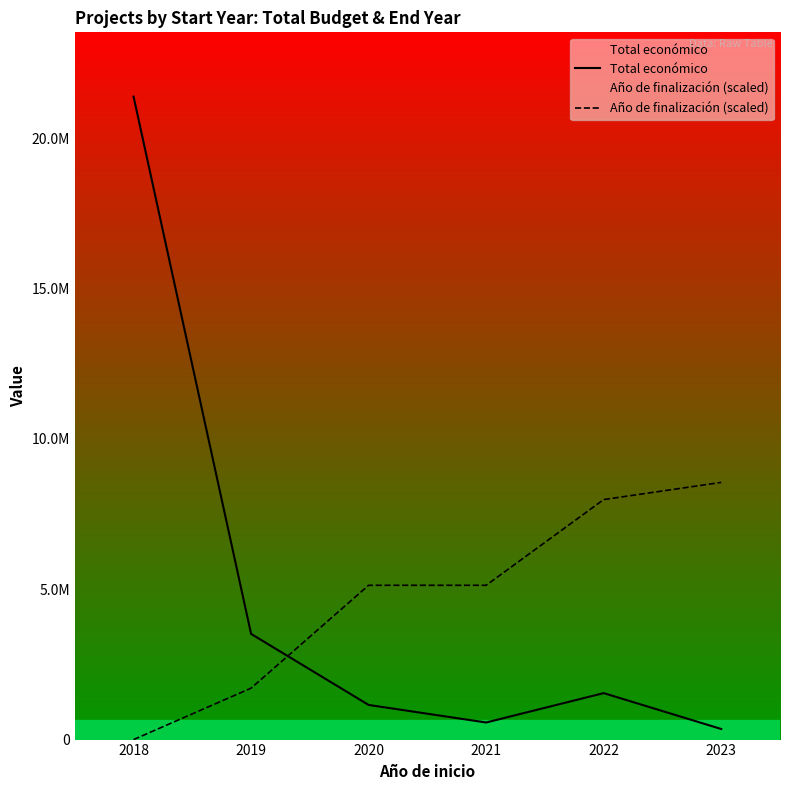

At how many categories does at least one series exceed 12751792?

1